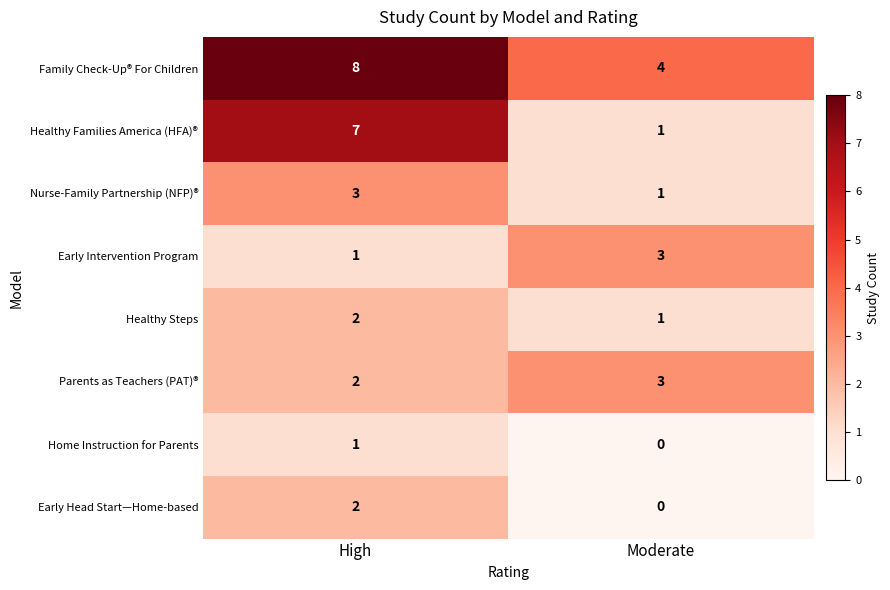

List the labels in order of Healthy Steps value, largest first.

High, Moderate